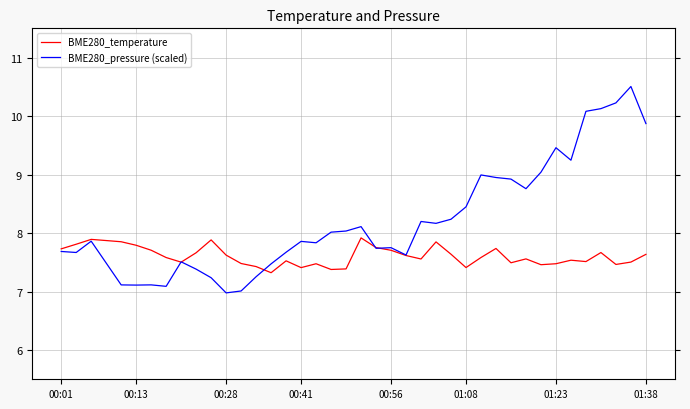

What is the difference between the maximum and minimum values in the BME280_pressure (scaled) series?

3.5